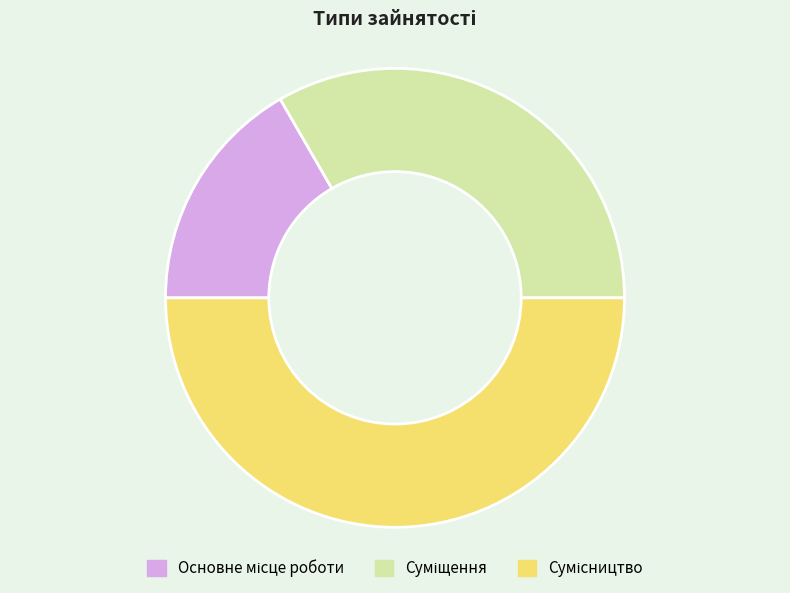

How many segments does this pie chart have?

3